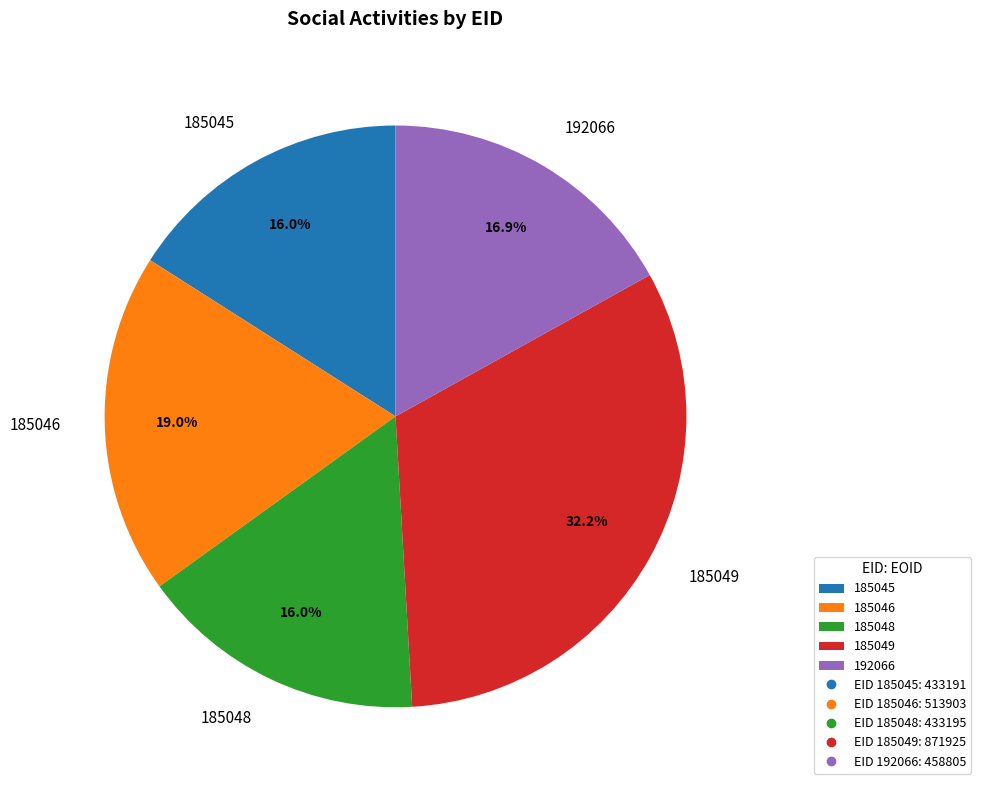

Is there a majority slice in this chart?

No